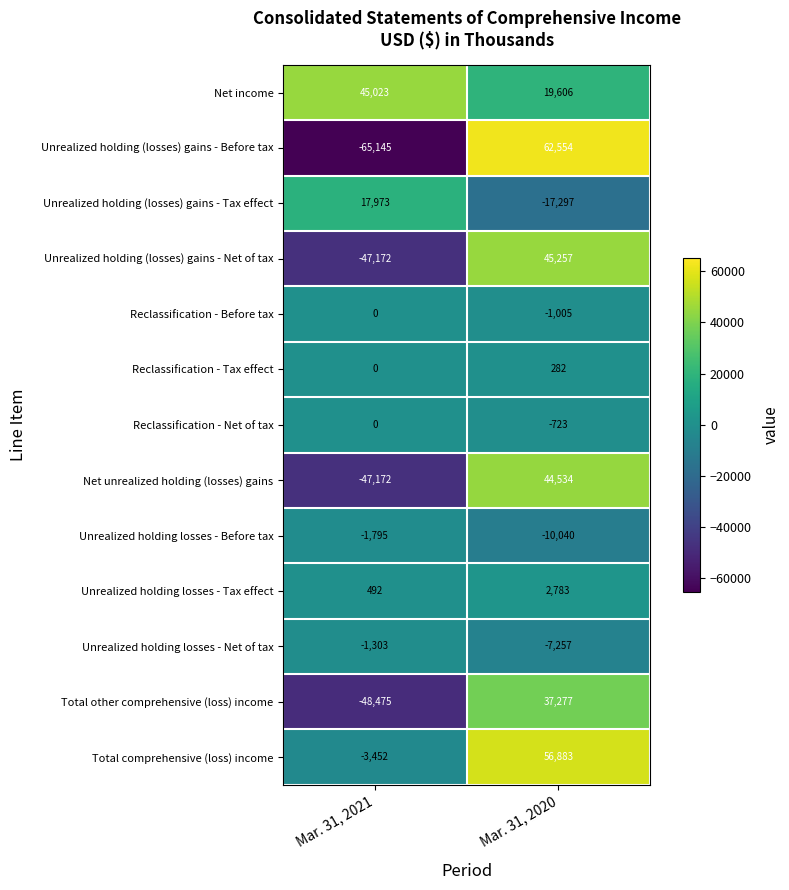

Reading left to right, what are all the values shown in this chart?

Net income: Mar. 31, 2021=45023	Mar. 31, 2020=19606
Unrealized holding (losses) gains - Before tax: Mar. 31, 2021=-65145	Mar. 31, 2020=62554
Unrealized holding (losses) gains - Tax effect: Mar. 31, 2021=17973	Mar. 31, 2020=-17297
Unrealized holding (losses) gains - Net of tax: Mar. 31, 2021=-47172	Mar. 31, 2020=45257
Reclassification - Before tax: Mar. 31, 2021=0	Mar. 31, 2020=-1005
Reclassification - Tax effect: Mar. 31, 2021=0	Mar. 31, 2020=282
Reclassification - Net of tax: Mar. 31, 2021=0	Mar. 31, 2020=-723
Net unrealized holding (losses) gains: Mar. 31, 2021=-47172	Mar. 31, 2020=44534
Unrealized holding losses - Before tax: Mar. 31, 2021=-1795	Mar. 31, 2020=-10040
Unrealized holding losses - Tax effect: Mar. 31, 2021=492	Mar. 31, 2020=2783
Unrealized holding losses - Net of tax: Mar. 31, 2021=-1303	Mar. 31, 2020=-7257
Total other comprehensive (loss) income: Mar. 31, 2021=-48475	Mar. 31, 2020=37277
Total comprehensive (loss) income: Mar. 31, 2021=-3452	Mar. 31, 2020=56883